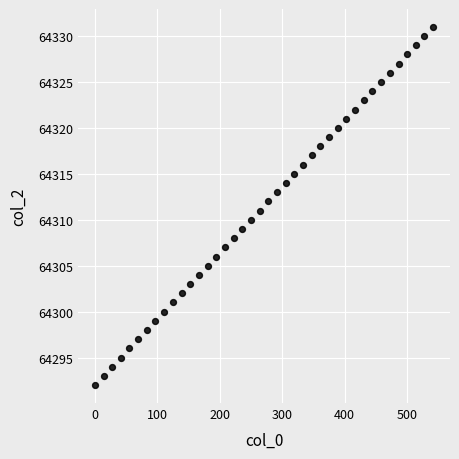

What is the range of Y values (max minus min)?

39